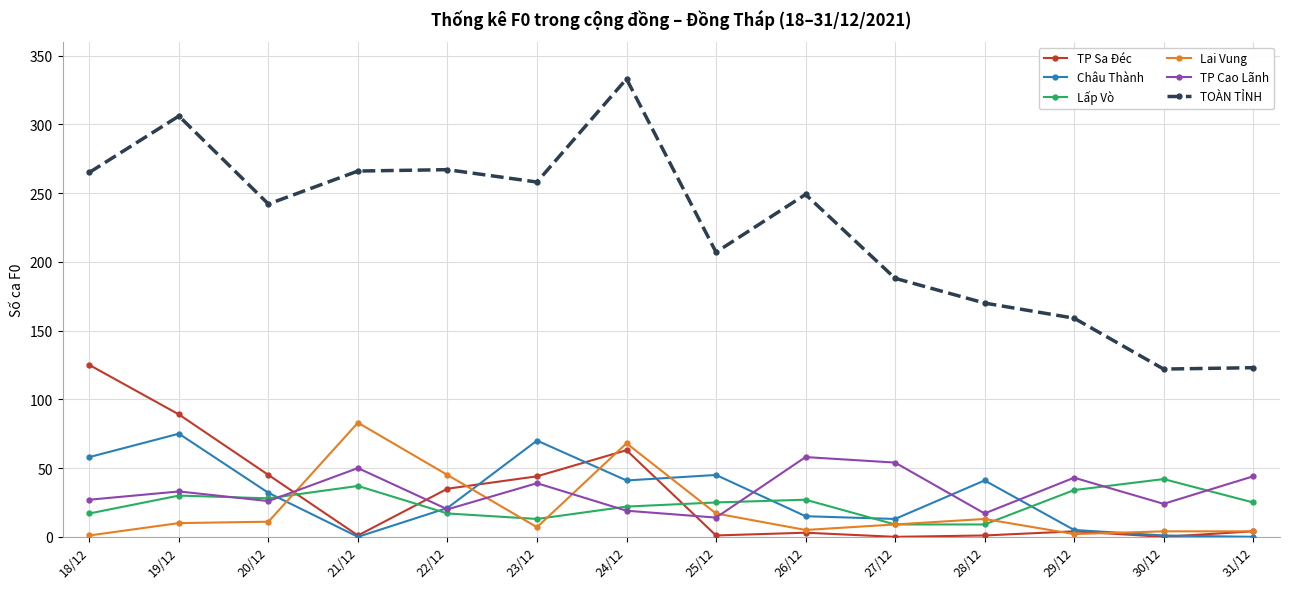

How many series are shown in this chart?

6